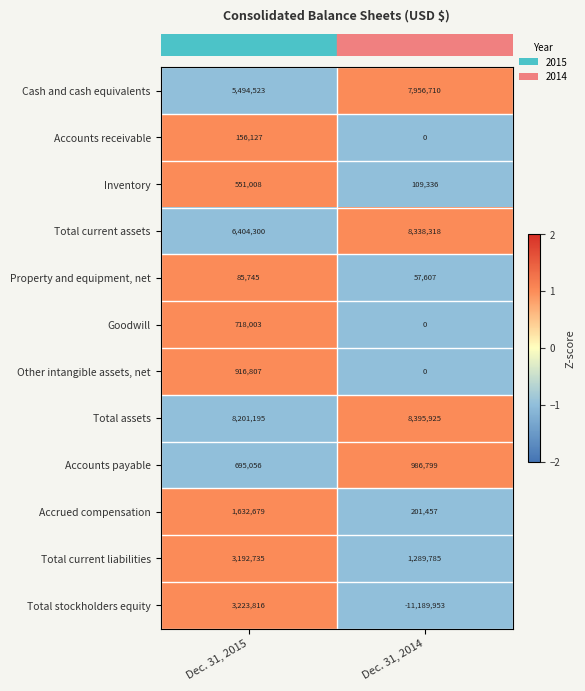

What is the spread (max minus min) of values at Dec. 31, 2014?

19585878